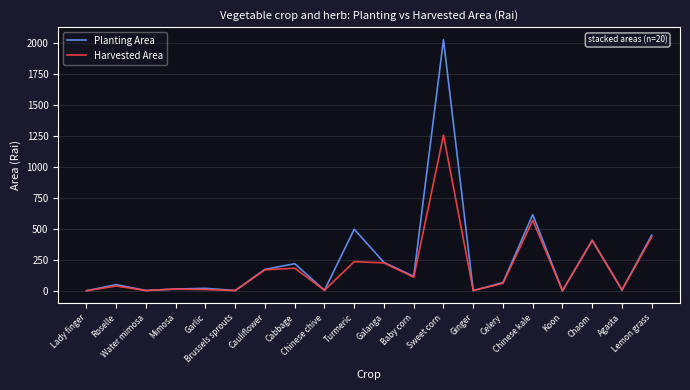

Which series has the widest spread of values?

Planting Area